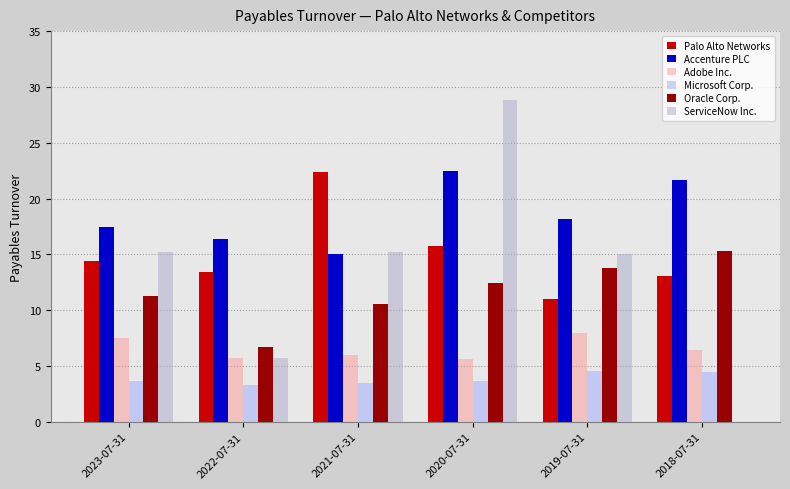

What is the sum of all Palo Alto Networks values?

90.1